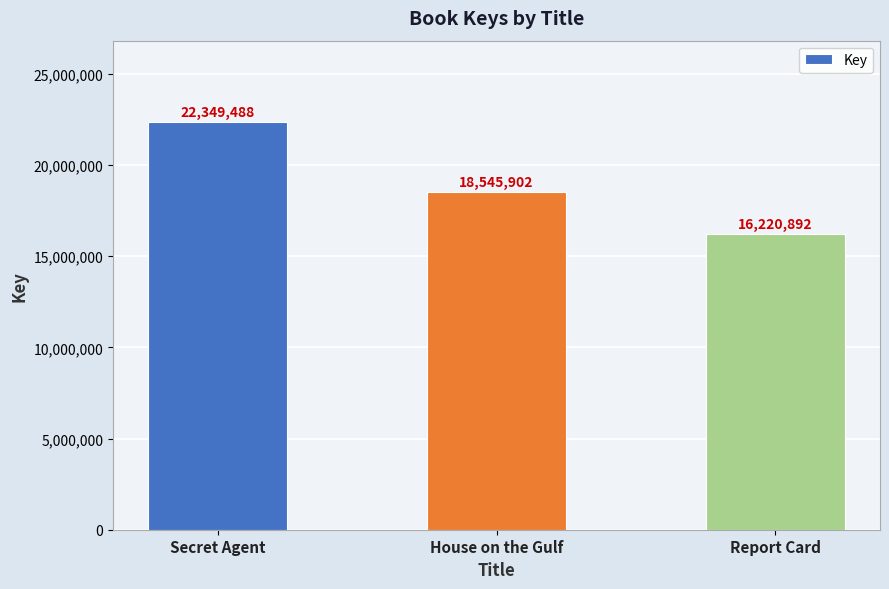

List the labels in order of value, largest first.

Secret Agent, House on the Gulf, Report Card